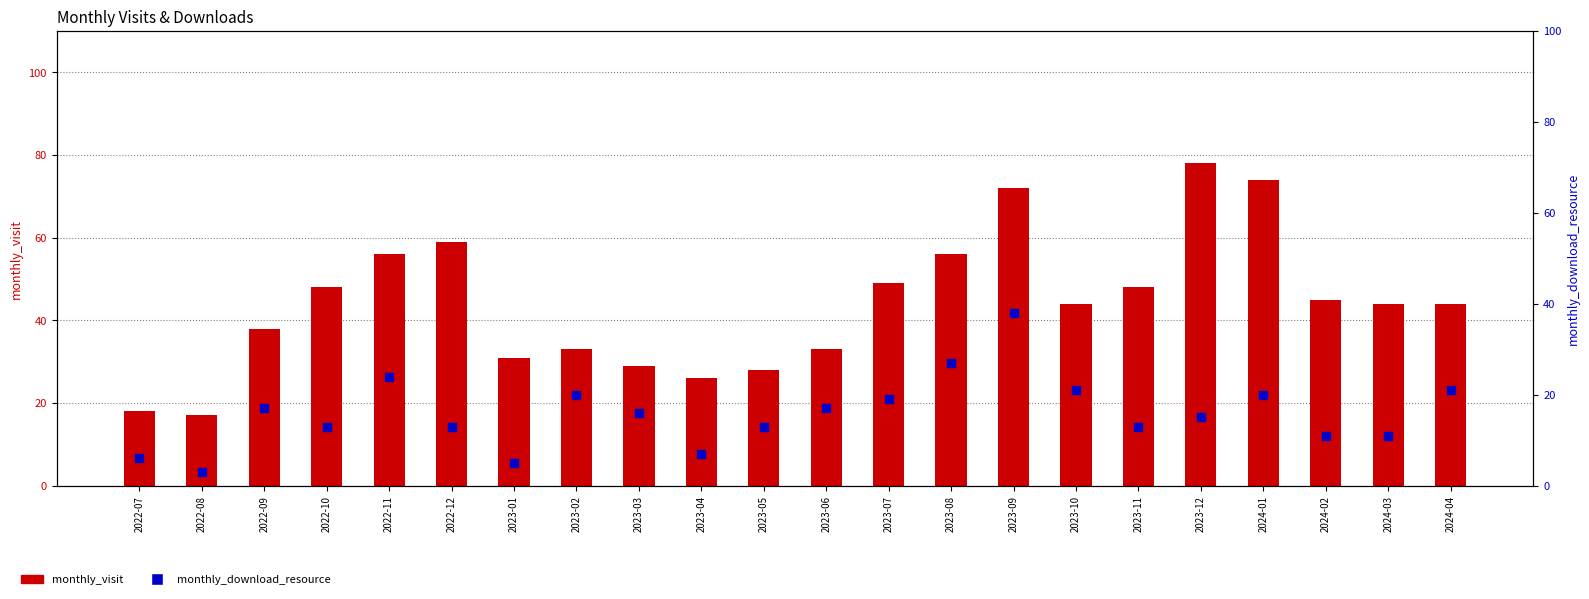

Is the value of monthly_download_resource at 2024-01 greater than the value of monthly_visit at 2023-08?

No